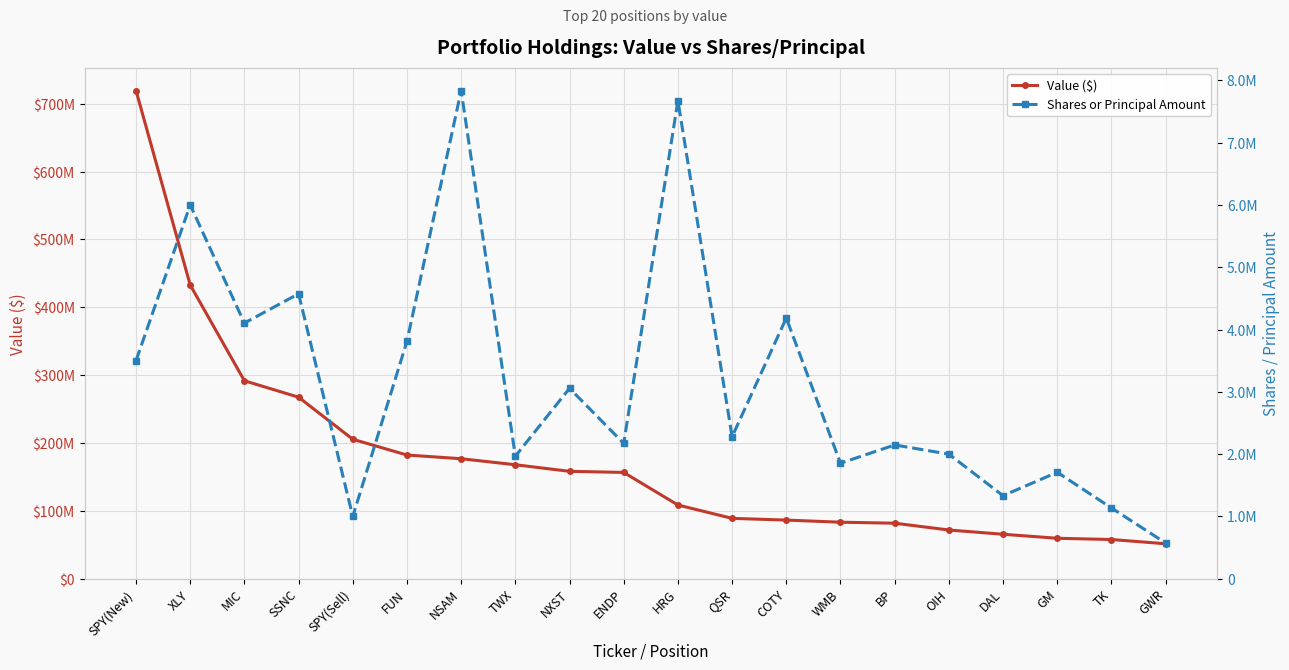

At which category does Shares or Principal Amount reach its first local peak?

XLY